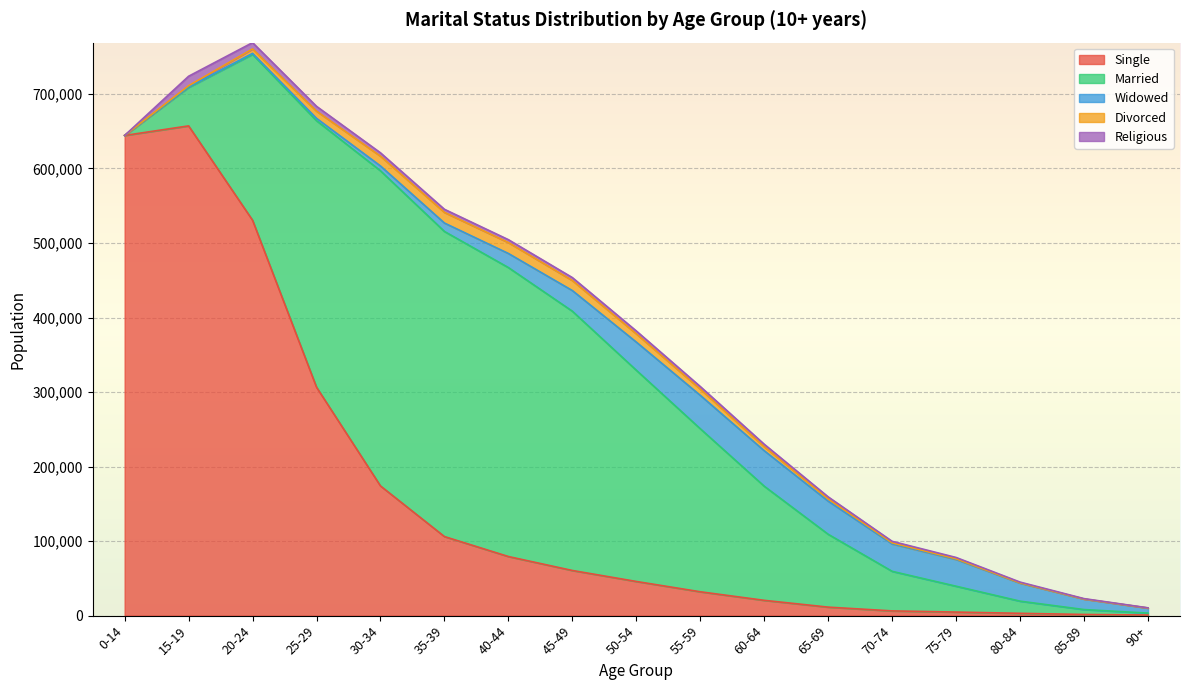

How many positive values does the Widowed series have?

16